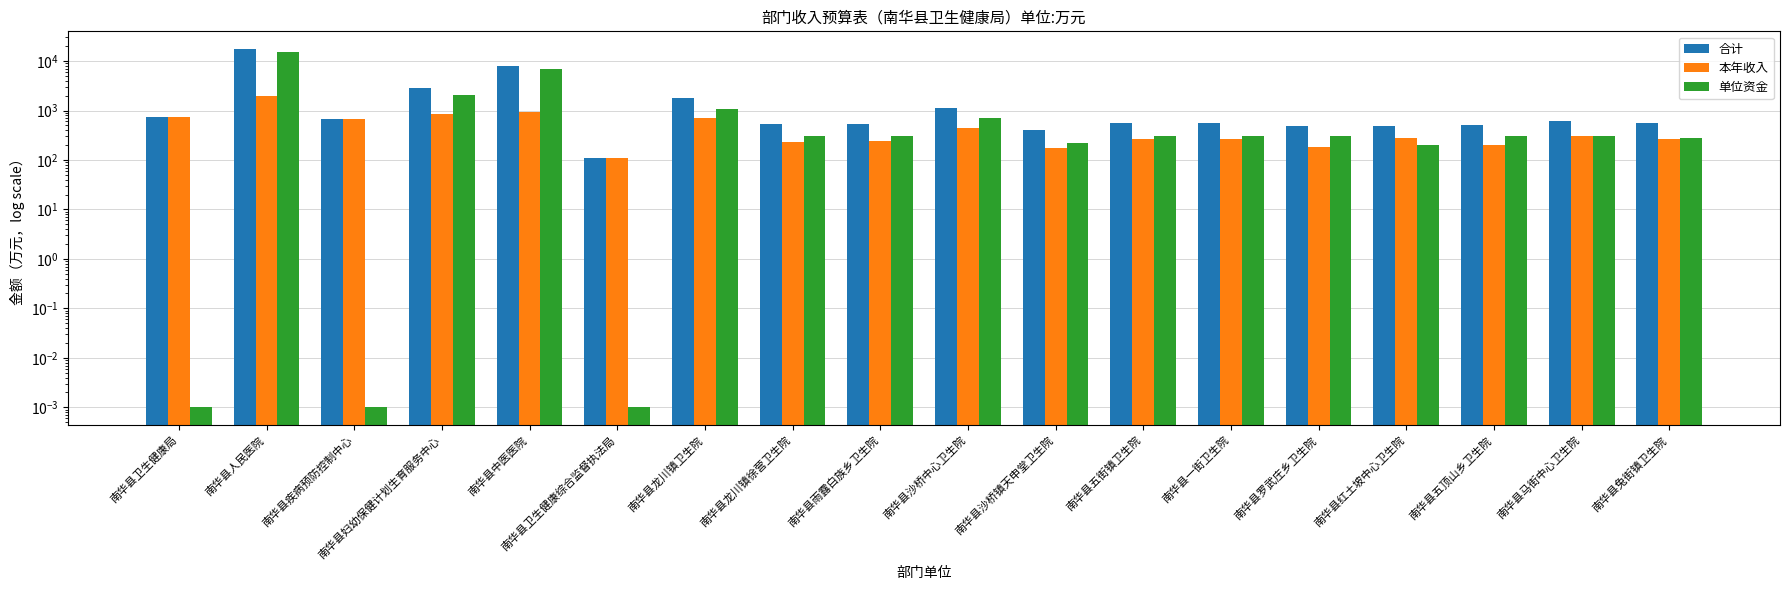

What is the spread (max minus min) of values at 南华县五街镇卫生院?

304.0